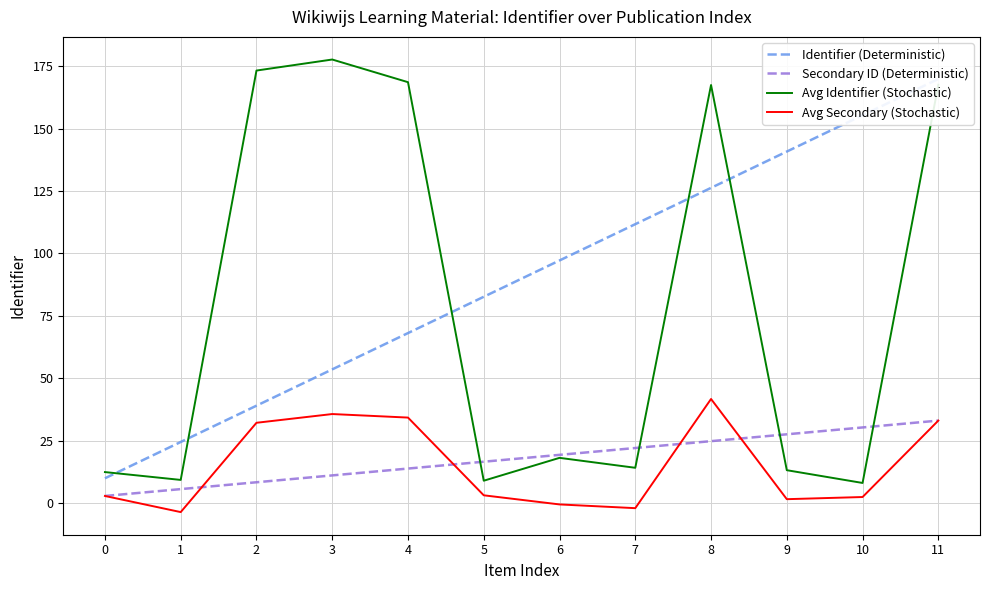

Which category has the lowest value in the Avg Identifier (Stochastic) series?

10